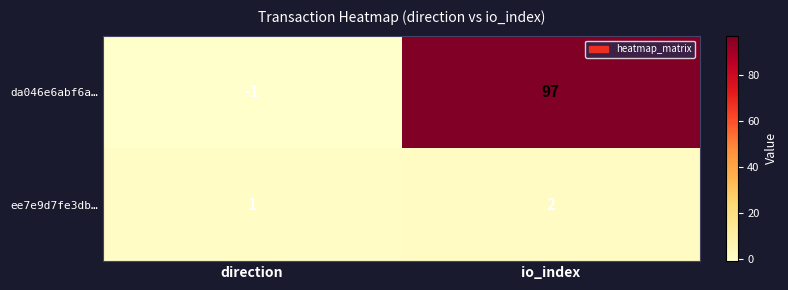

At direction, list the series in order from largest to smallest.

ee7e9d7fe3db…, da046e6abf6a…